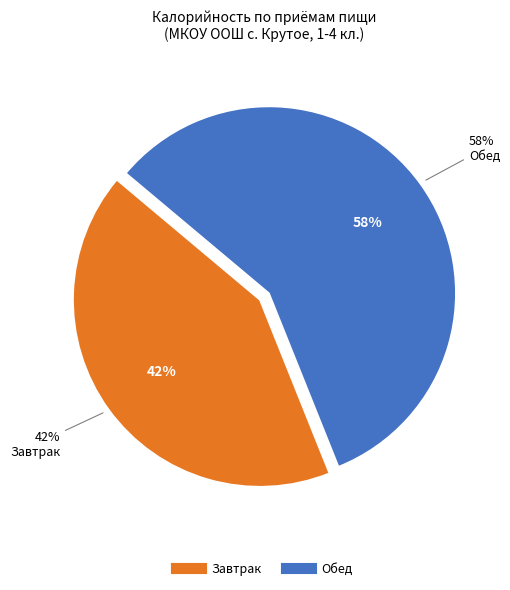

To the nearest percent, what is the average slice percentage?

50%